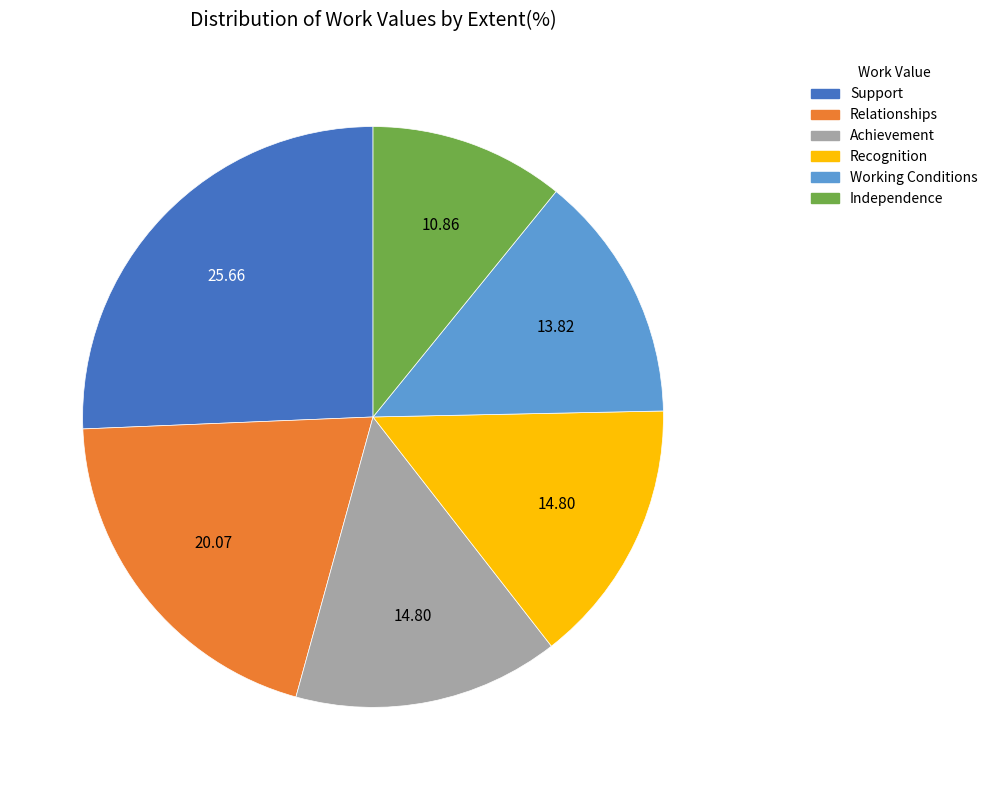

How many segments does this pie chart have?

6